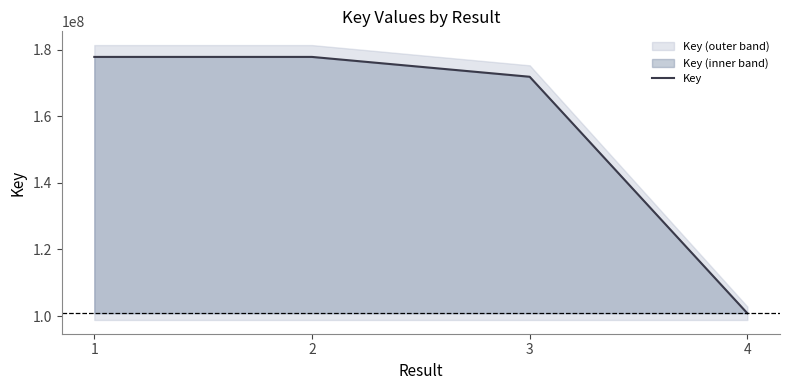

Reading right to left, list all the values displayed in this chart.

4=100823204	3=171883750	2=177843237	1=177844466